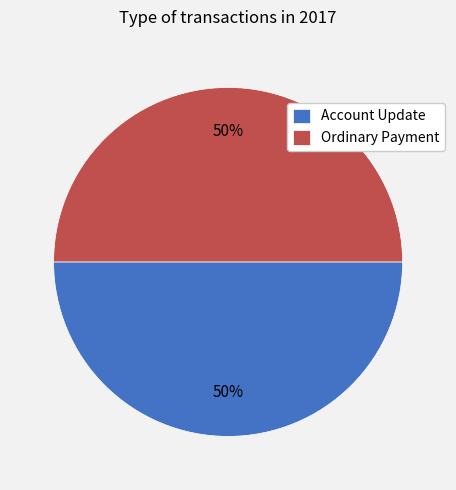

To the nearest percent, what is the difference between the largest and smallest slice percentages?

0%